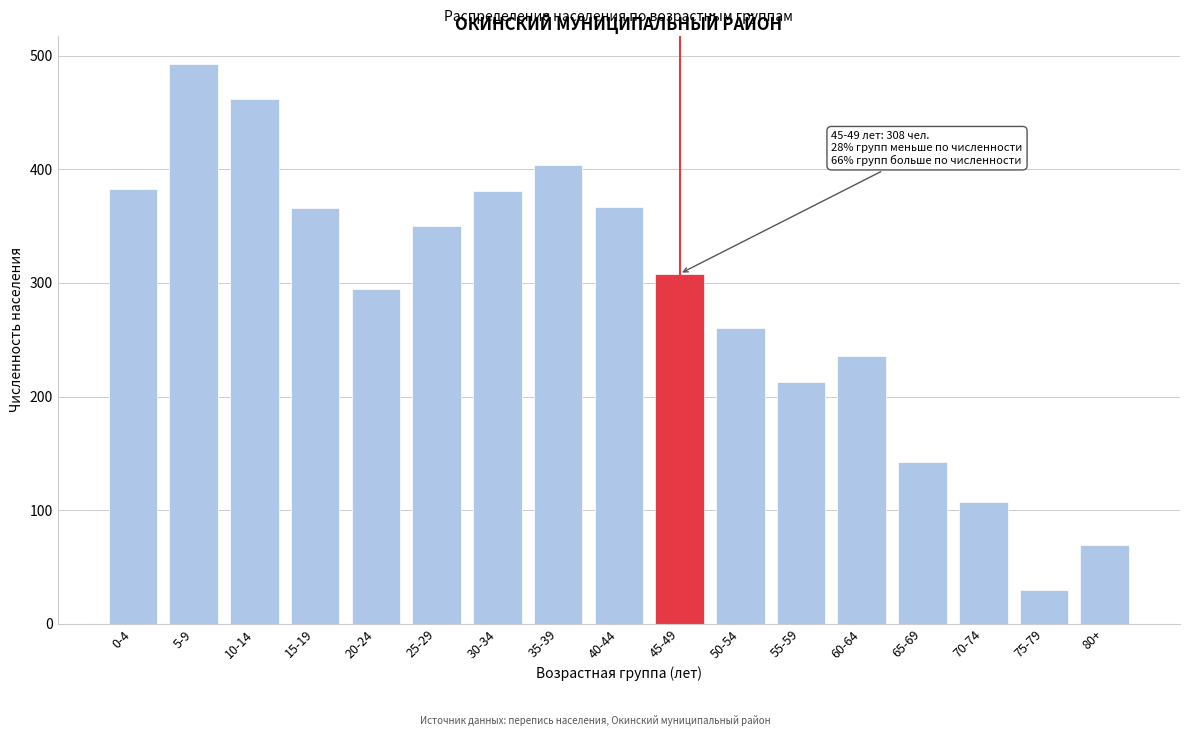

What is the maximum value shown in the chart?

493